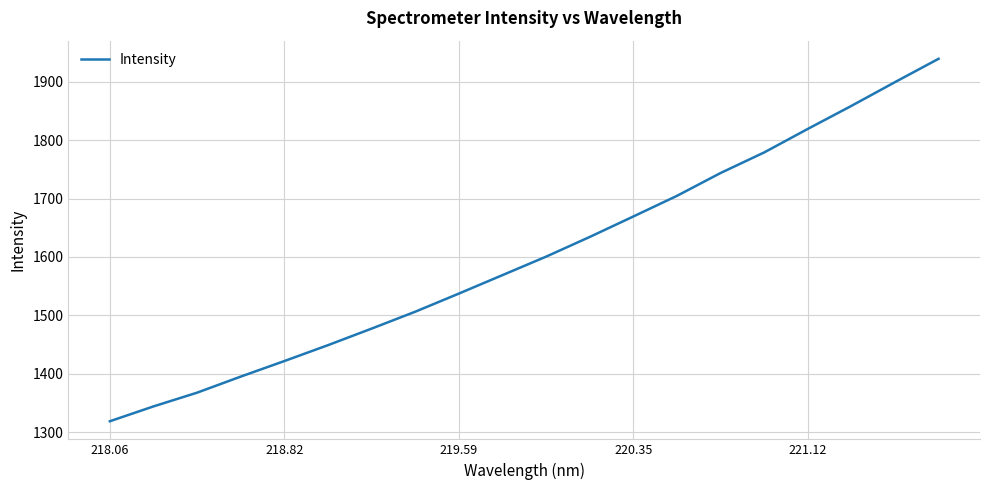

What is the sum of all values?

32034.3